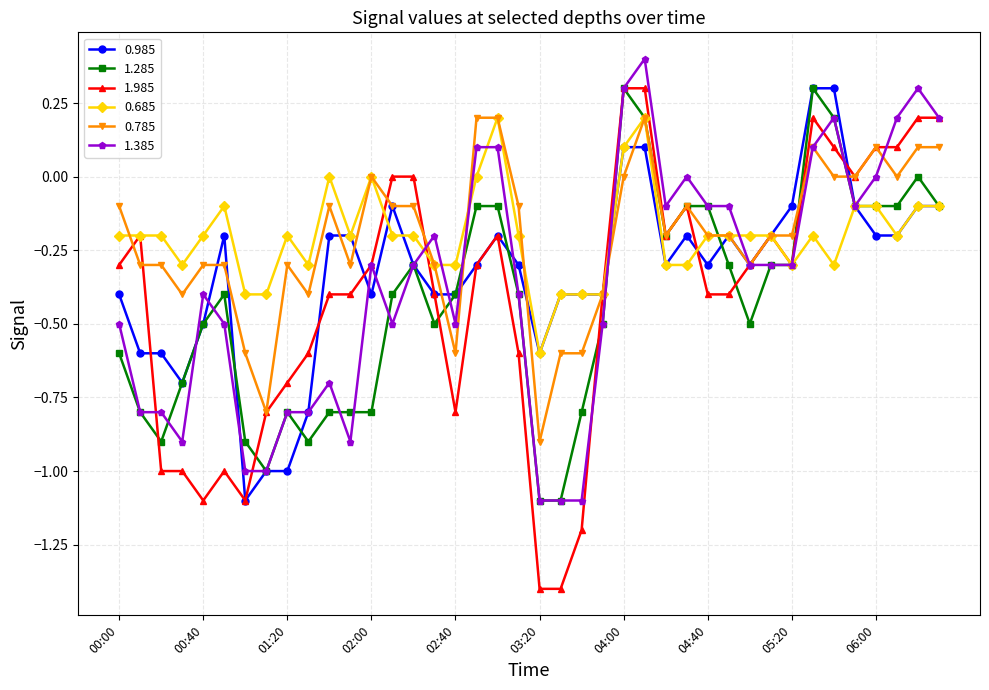

What is the minimum value for 0.685?

-0.6